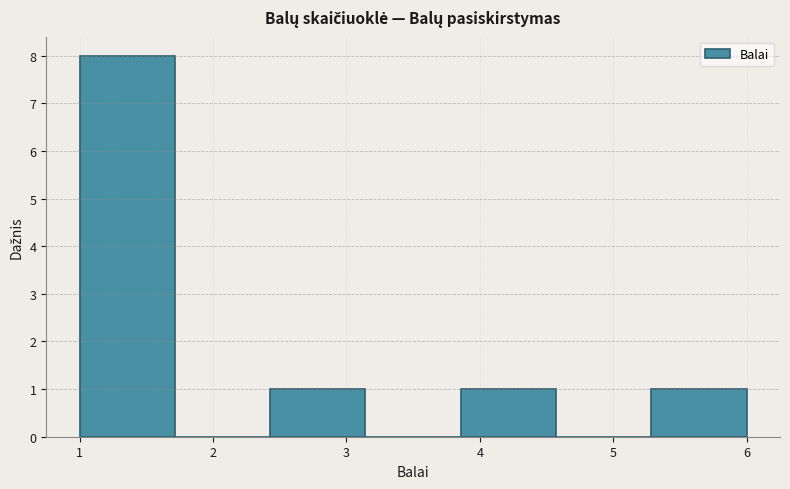

Reading left to right, transcribe this chart: for each bar, give the range it covers on the x-axis and its height. Neither the bar edges nor the heights are printed on the chart, so give them approximately, as read against the axes.

1.0 to 1.7: 8
1.7 to 2.4: 0
2.4 to 3.1: 1
3.1 to 3.9: 0
3.9 to 4.6: 1
4.6 to 5.3: 0
5.3 to 6.0: 1